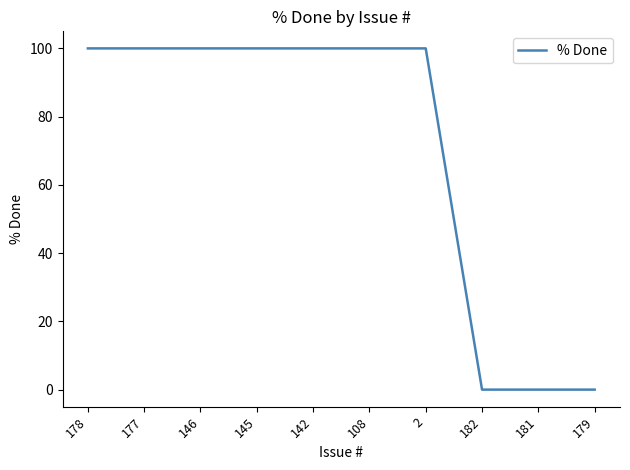

True or false: the data shows 40 at 181.

False